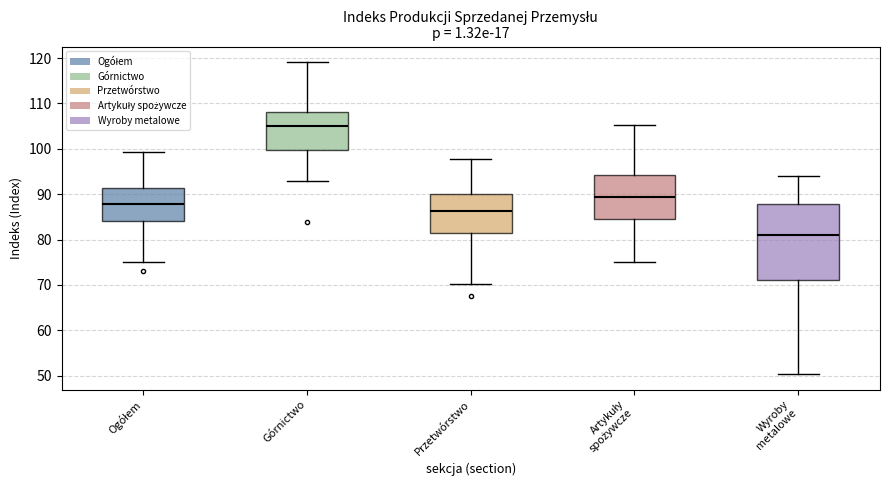

Which box has the highest median line?

Górnictwo